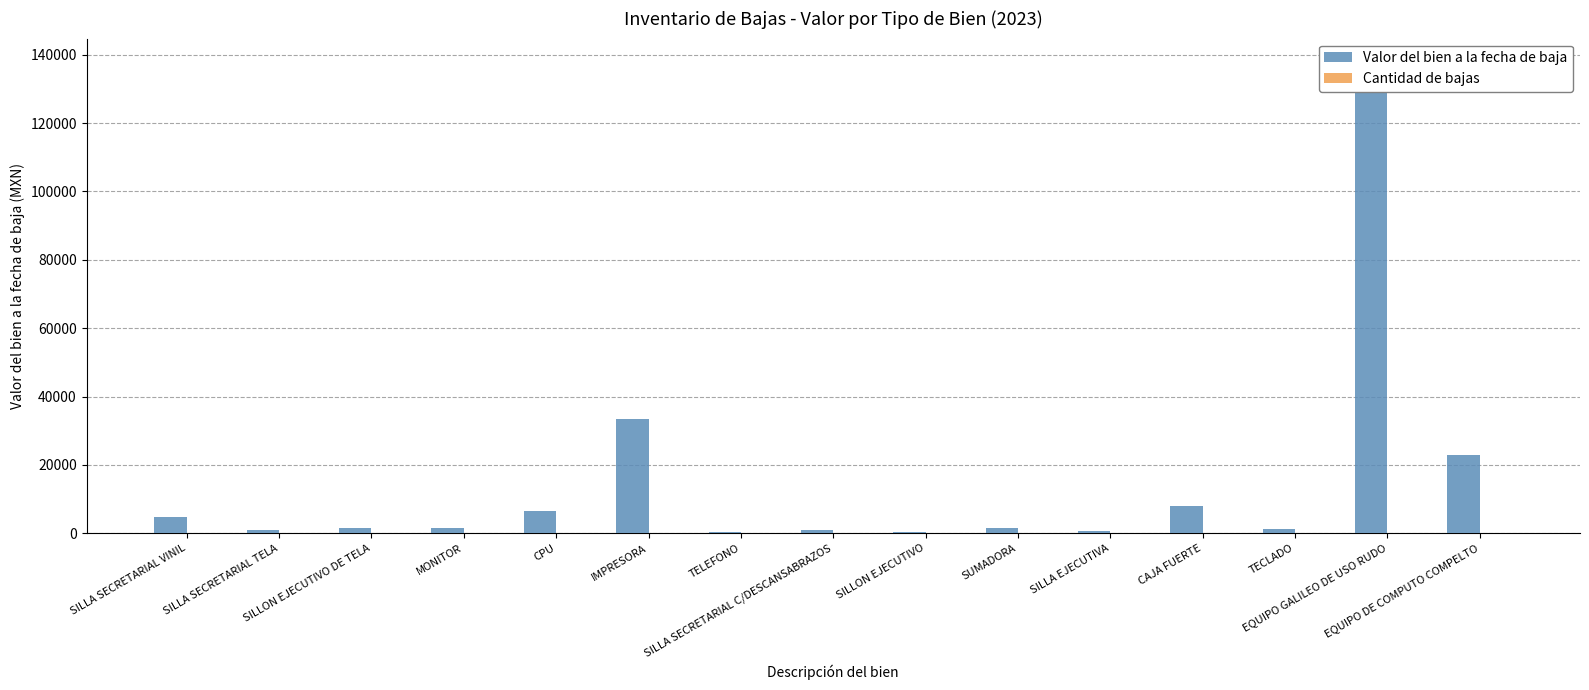

What position from the left is SILLA SECRETARIAL C/DESCANSABRAZOS?

8